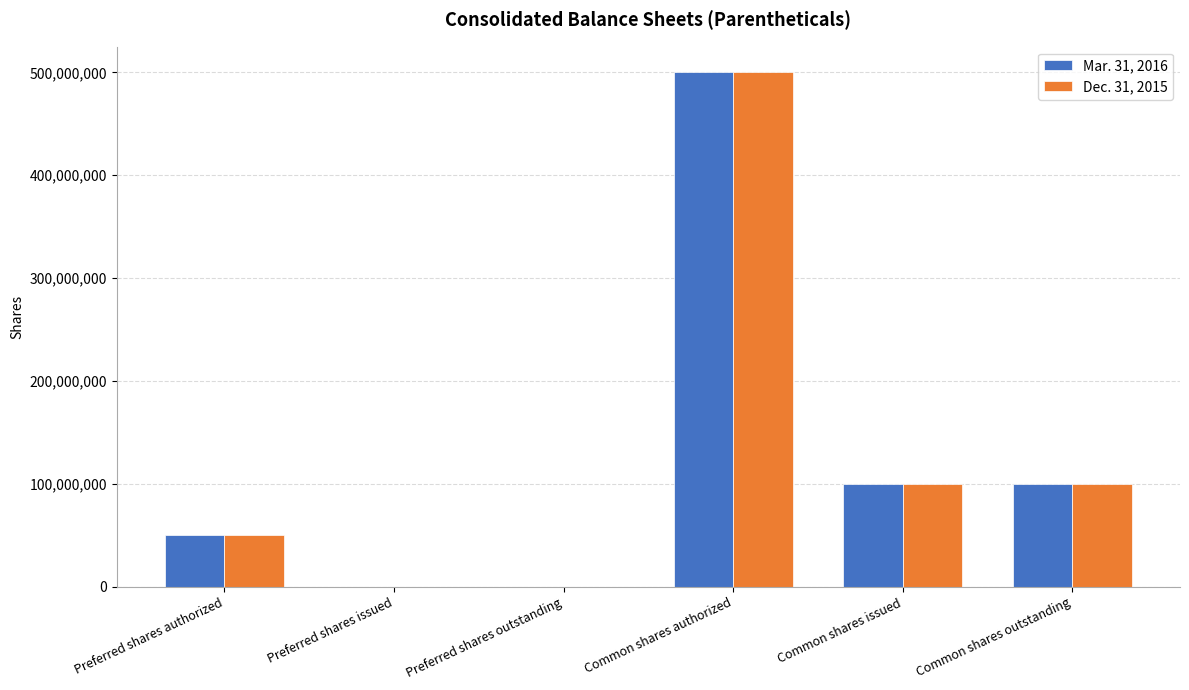

What are all the series names shown in the legend?

Mar. 31, 2016, Dec. 31, 2015